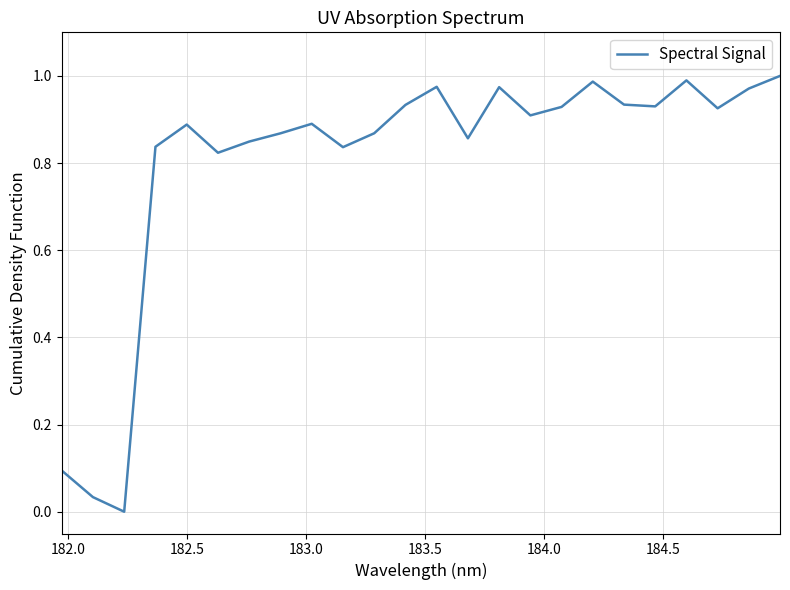

How many values exceed 0?

23